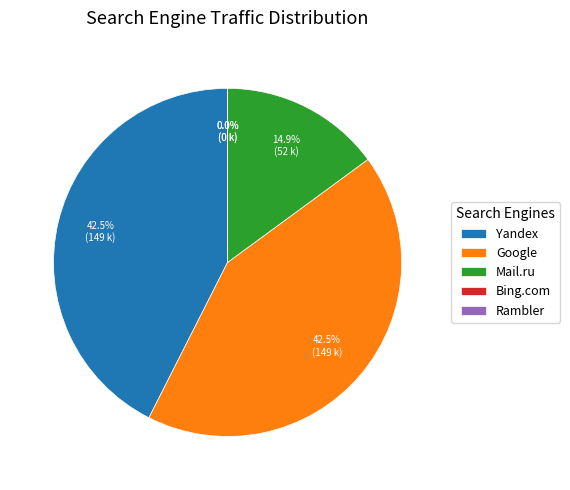

Does Google account for over 50% of the chart?

No